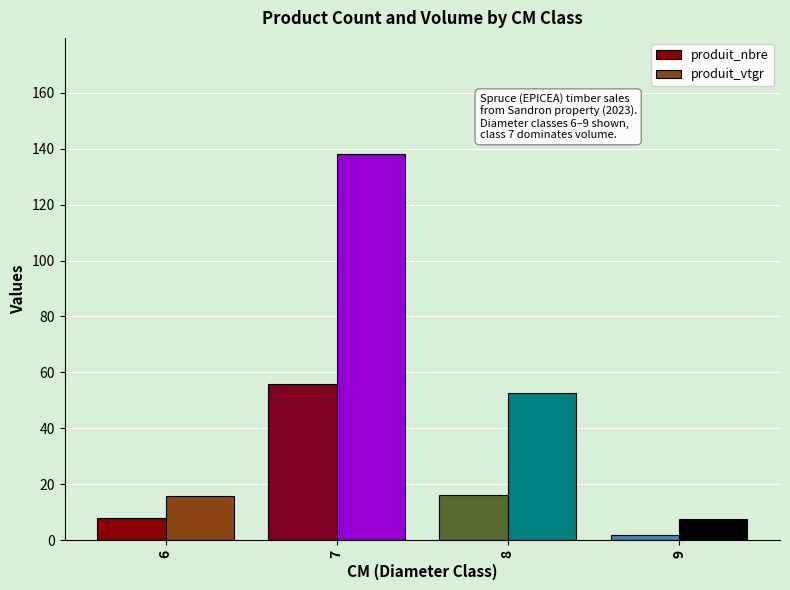

How many groups of bars are there?

4